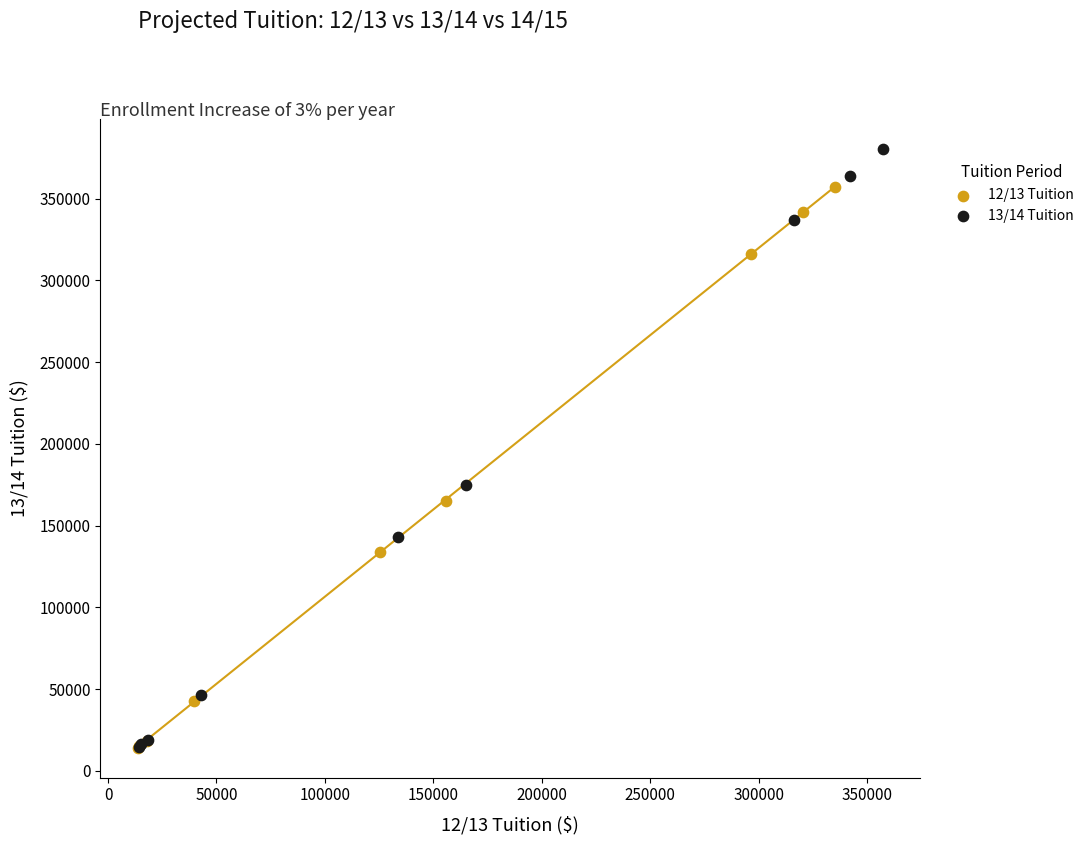

Which series reaches the maximum Y coordinate?

13/14 Tuition